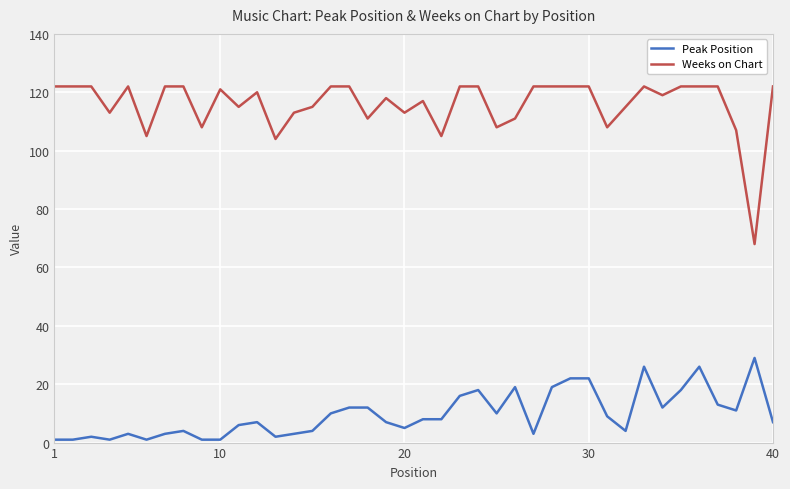

What is the highest value of the Peak Position series?

29